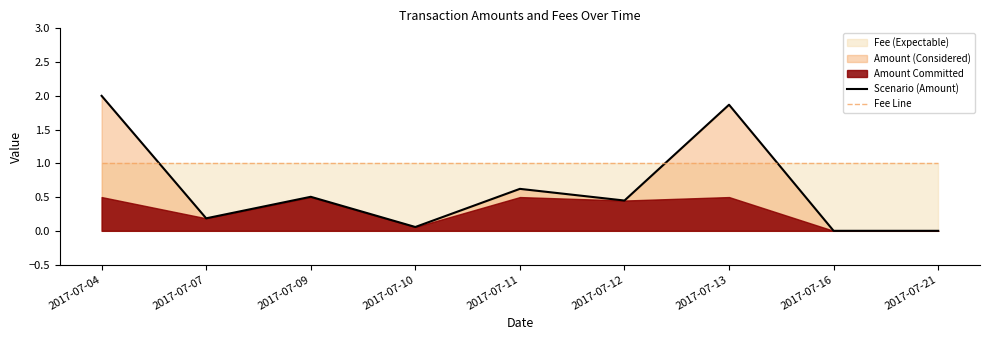

Which series ends up on top after the final intersection of Fee Line and Scenario (Amount)?

Fee Line